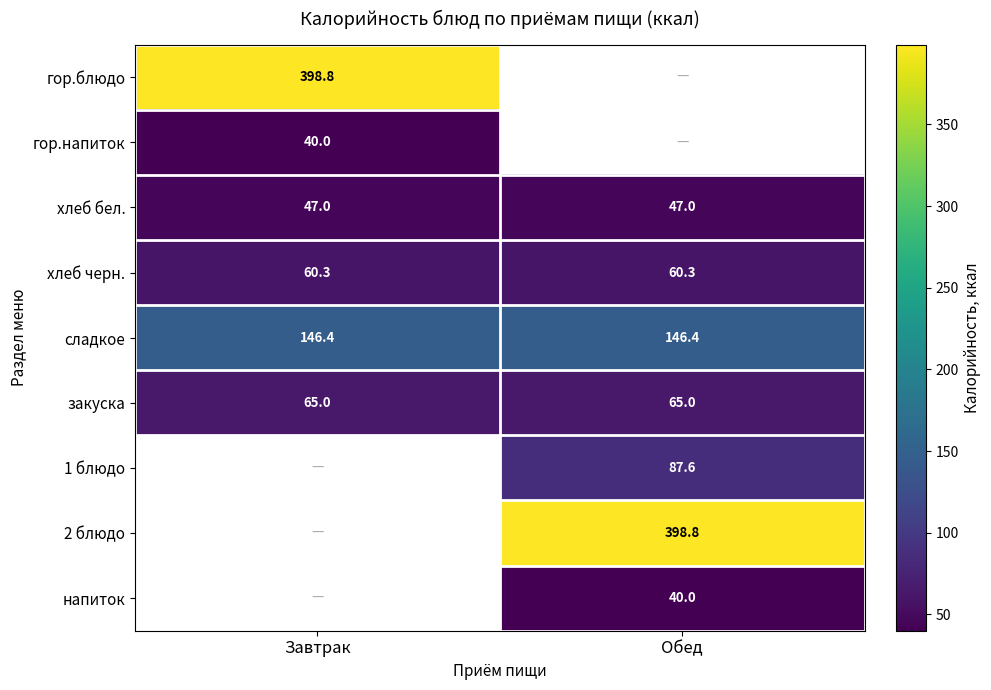

The value of хлеб черн. at Завтрак is 29.6. True or false?

False